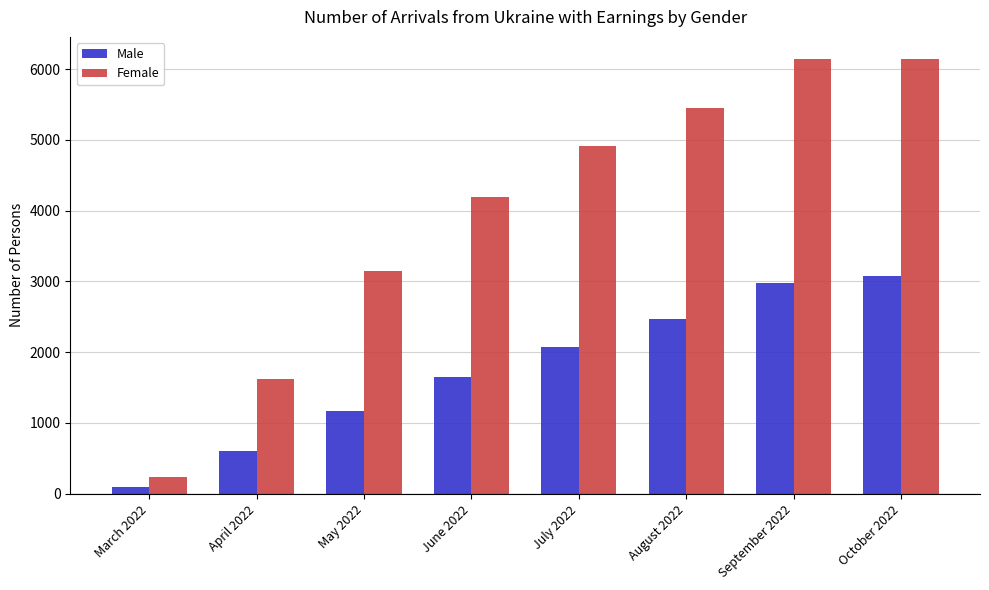

Which series has the largest range (max minus min)?

Female